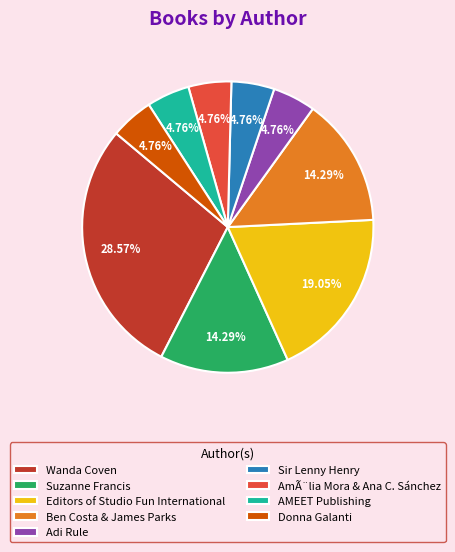

Between Ben Costa & James Parks and Adi Rule, which is larger?

Ben Costa & James Parks